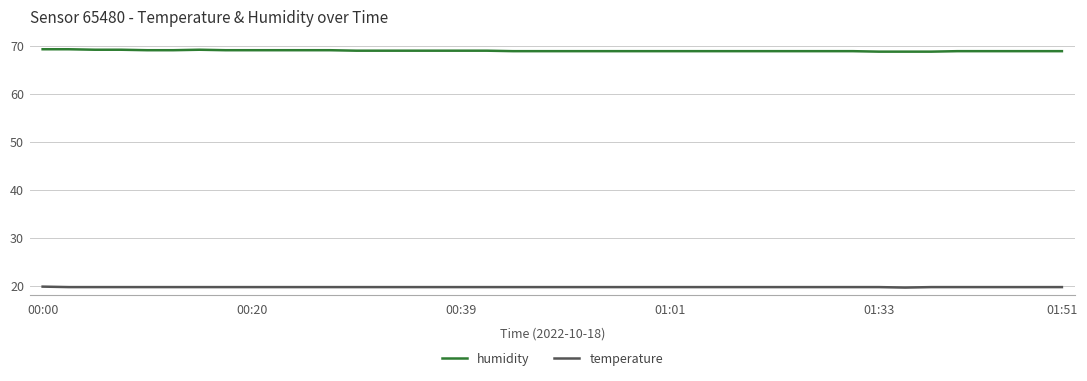

What is the greatest value displayed?

69.4